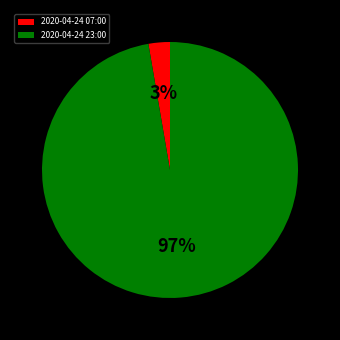

To the nearest percent, what portion does 2020-04-24 07:00 represent?

3%